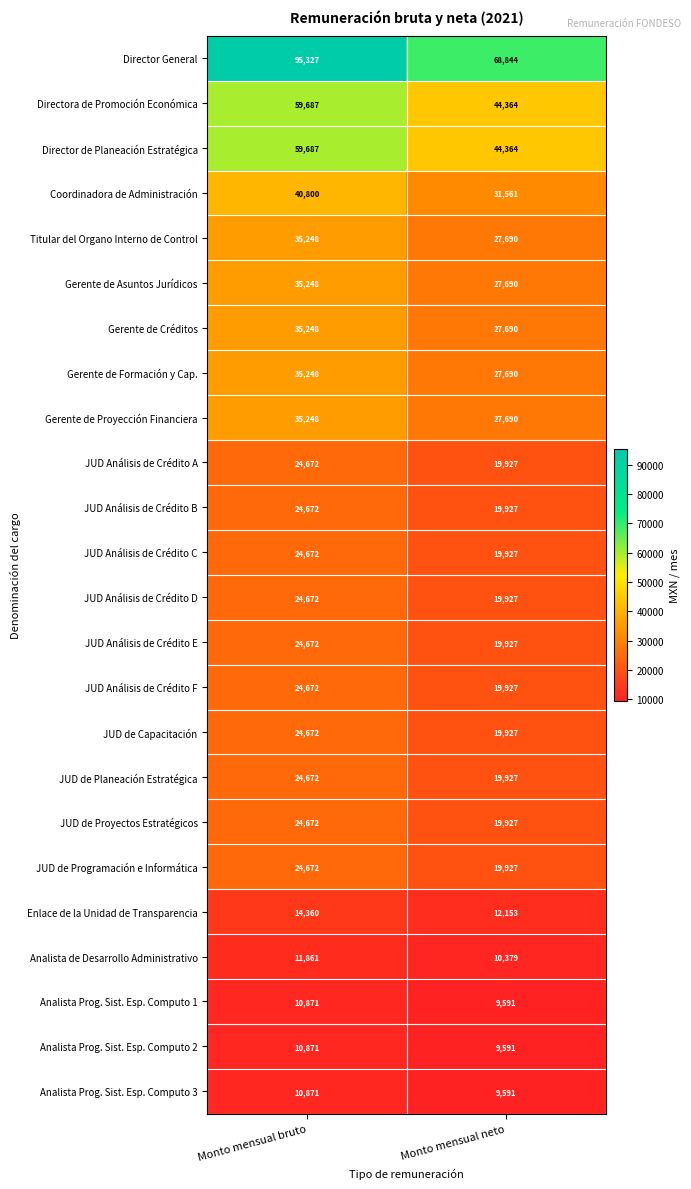

What is the minimum value shown in the chart?

9591